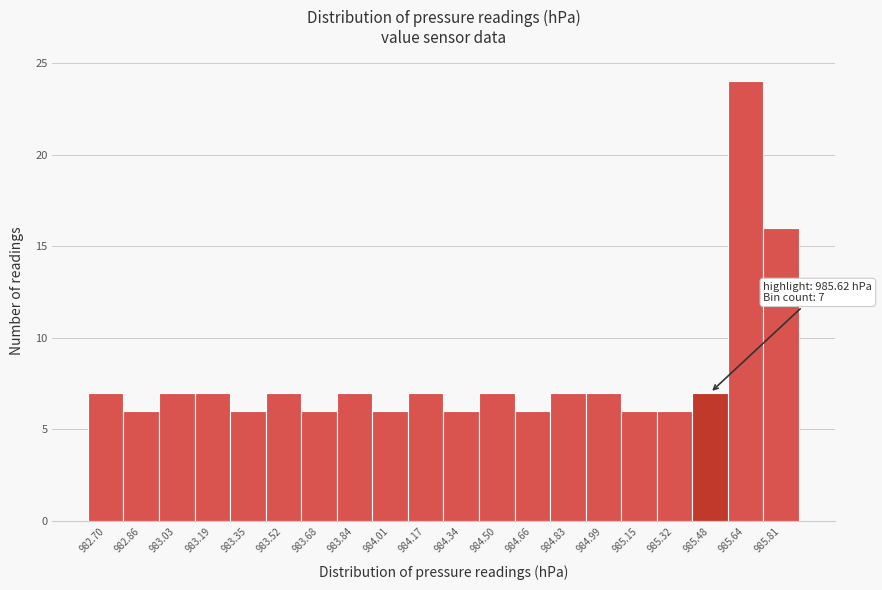

Reading left to right, extract all data points from this chart.

7	6	7	7	6	7	6	7	6	7	6	7	6	7	7	6	6	7	24	16